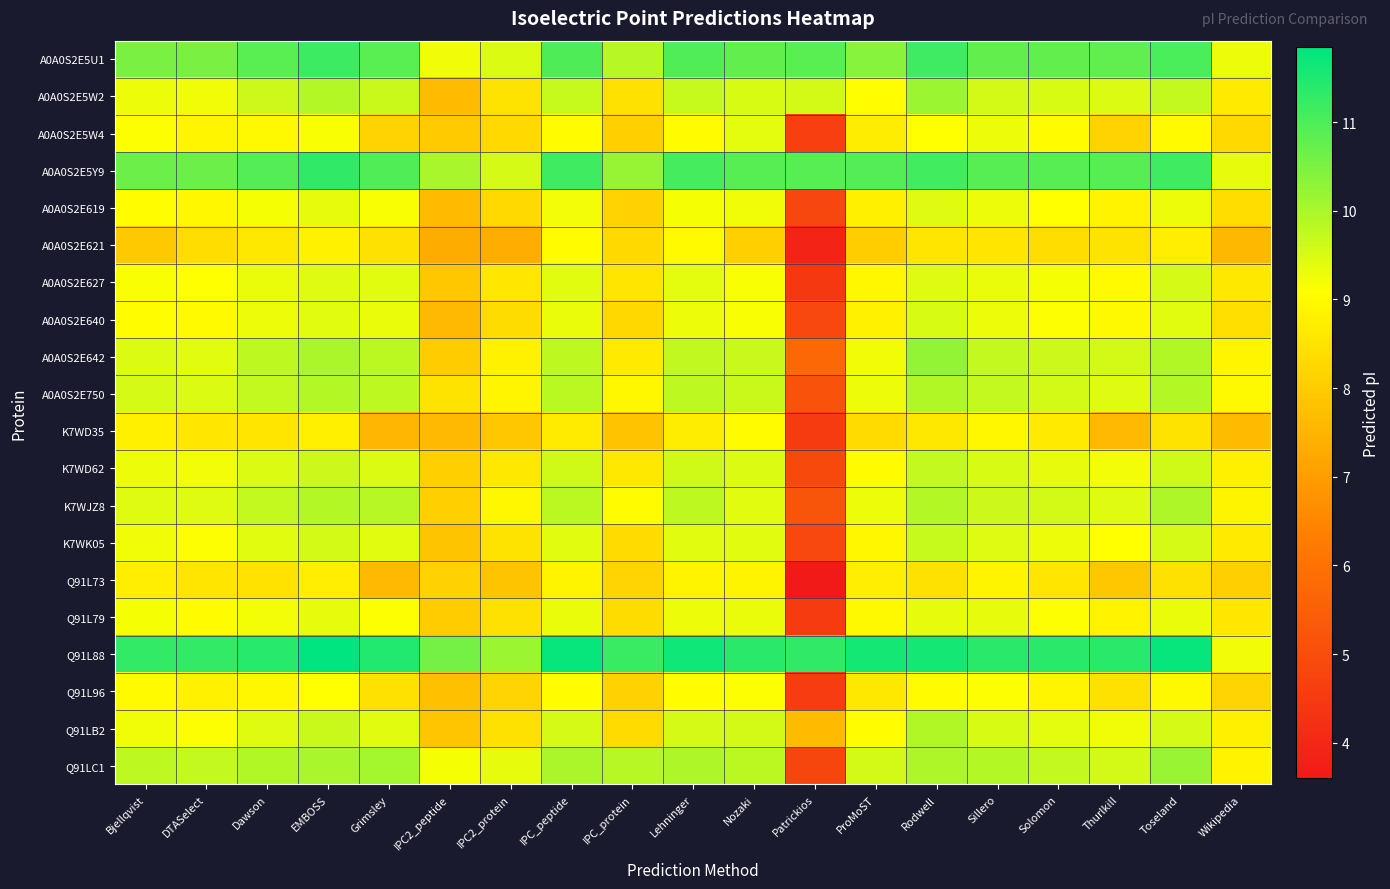

Which series has the largest total across all categories?

Q91L88